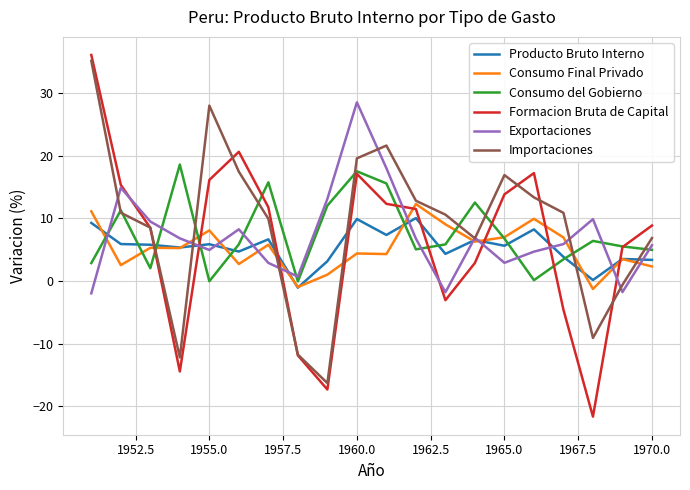

What is the lowest value of the Producto Bruto Interno series?

-1.1